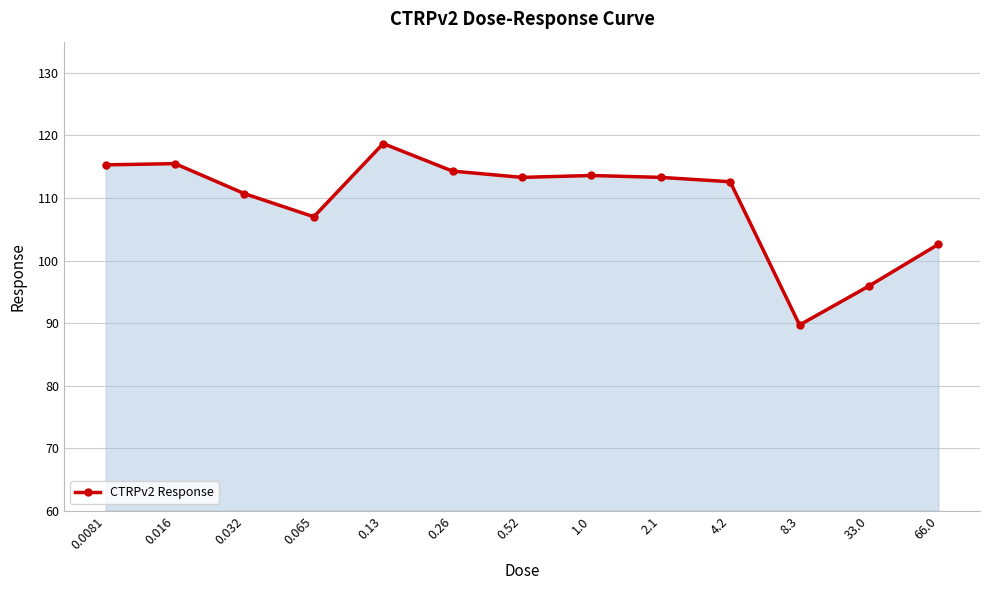

What is the difference between the maximum and minimum values?

29.0